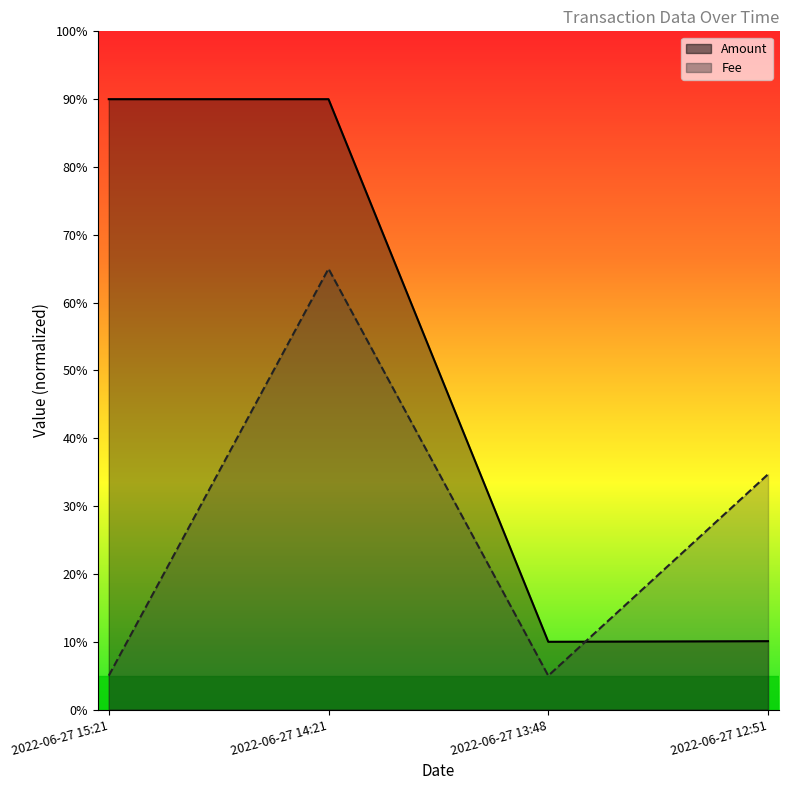

Rank the series by their maximum value, from highest to lowest.

Amount, Fee